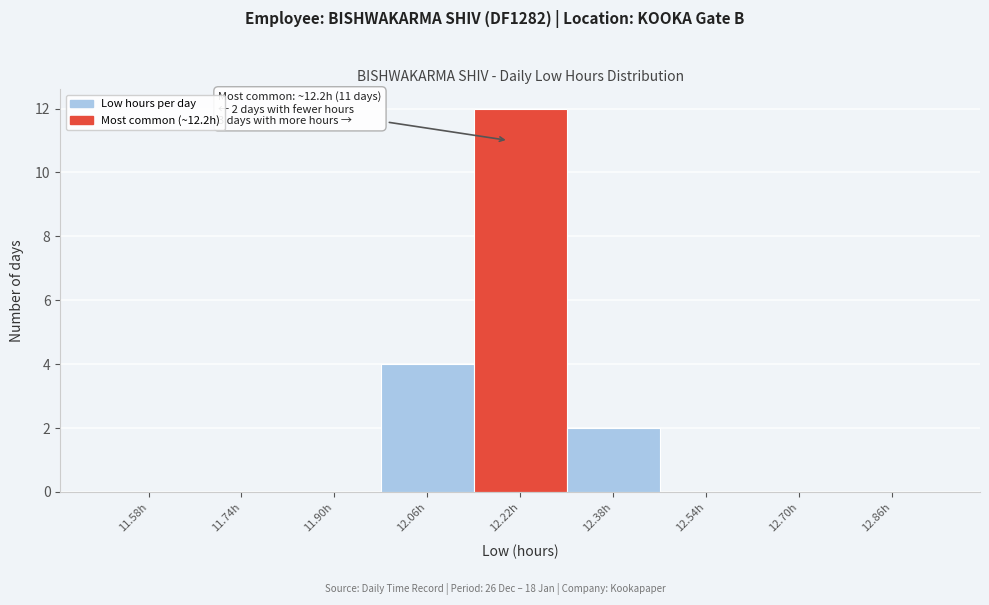

Over which range of the x-axis is the bar tallest?

12.14 to 12.30